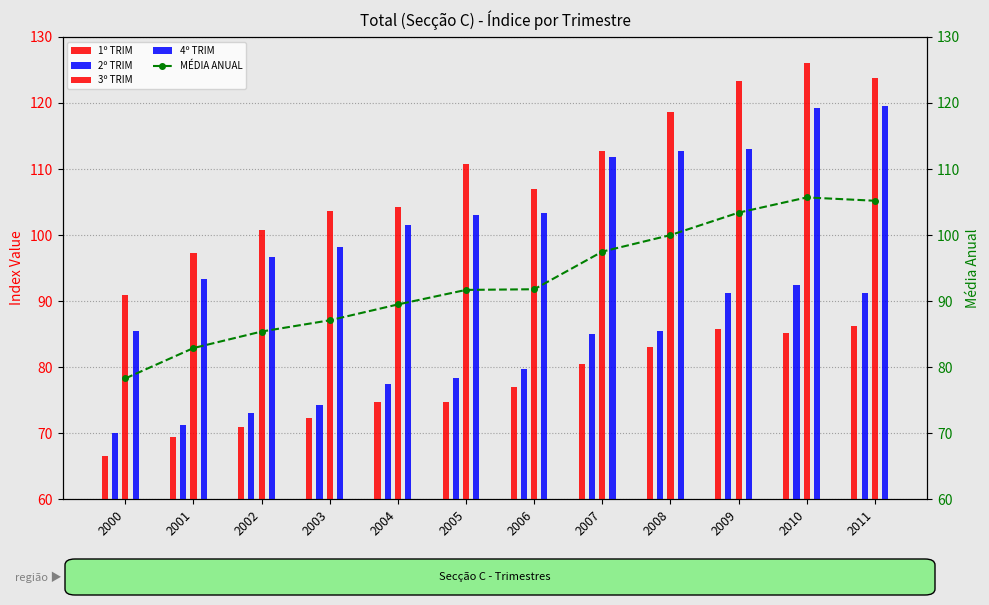

Between 2009 and 2010, which series saw the biggest shift?

4º TRIM